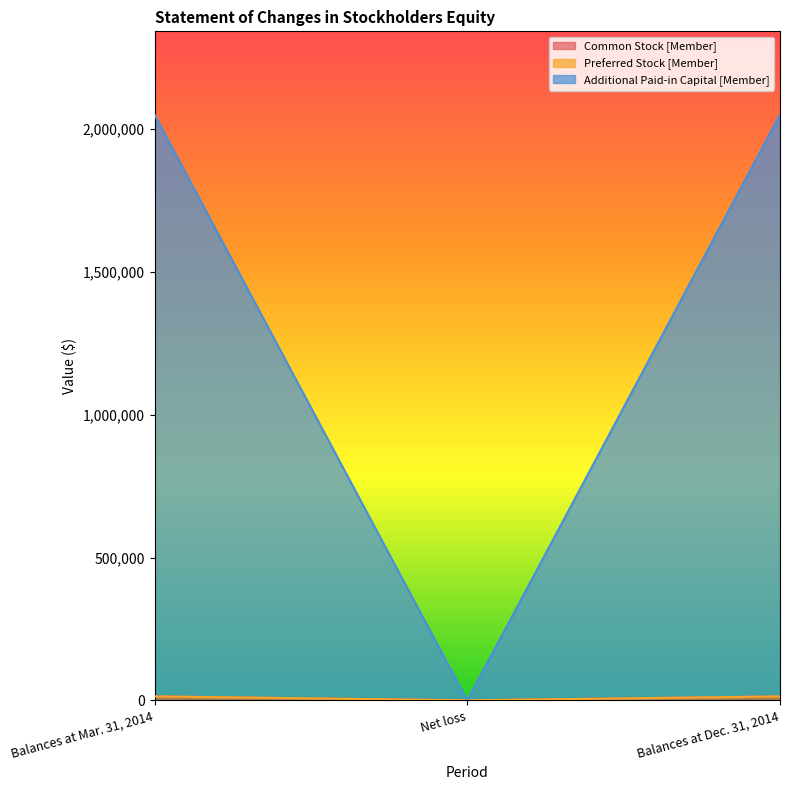

How many categories are shown in the chart?

5